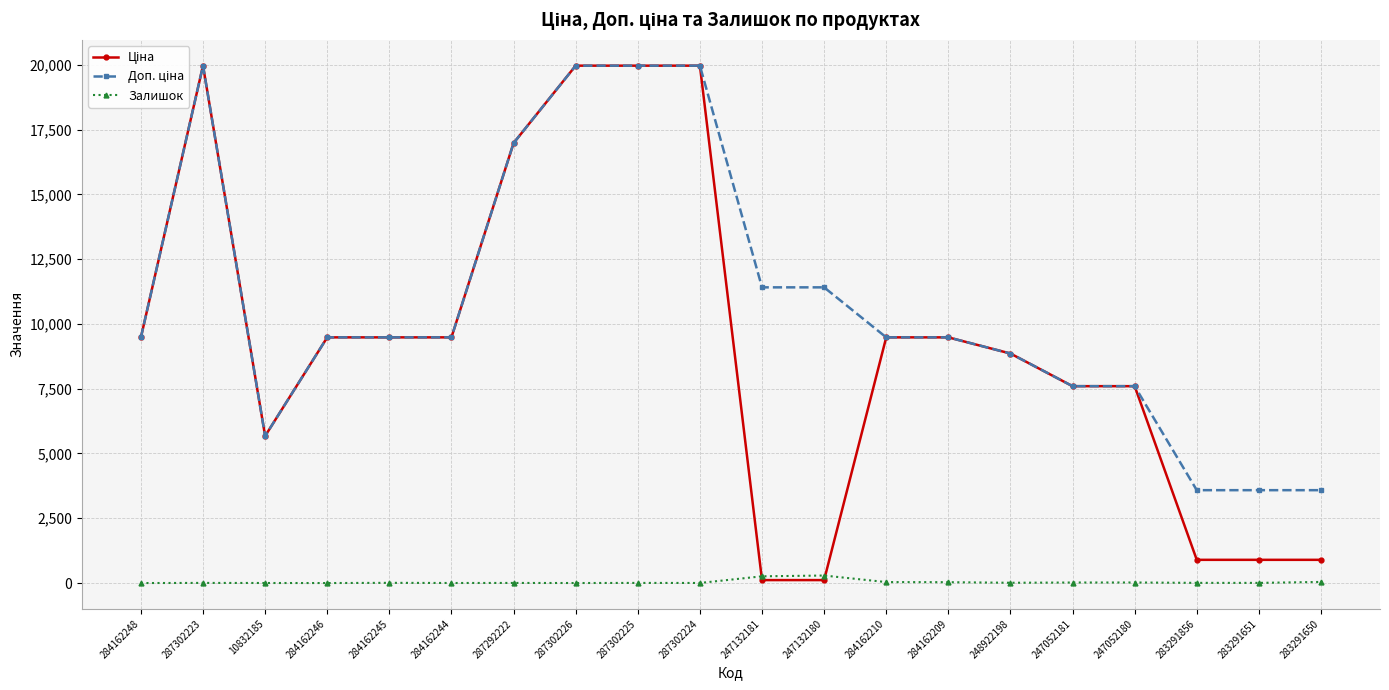

What is the difference between the maximum and minimum values in the Залишок series?

290.0